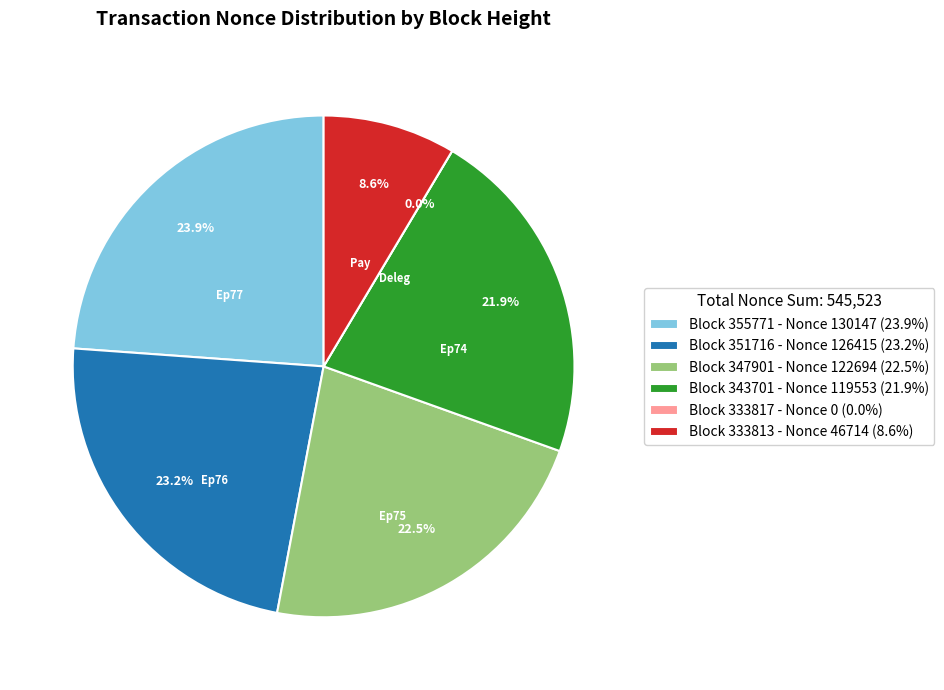

Rank the categories by value from lowest to highest.

333817, 333813, 343701, 347901, 351716, 355771